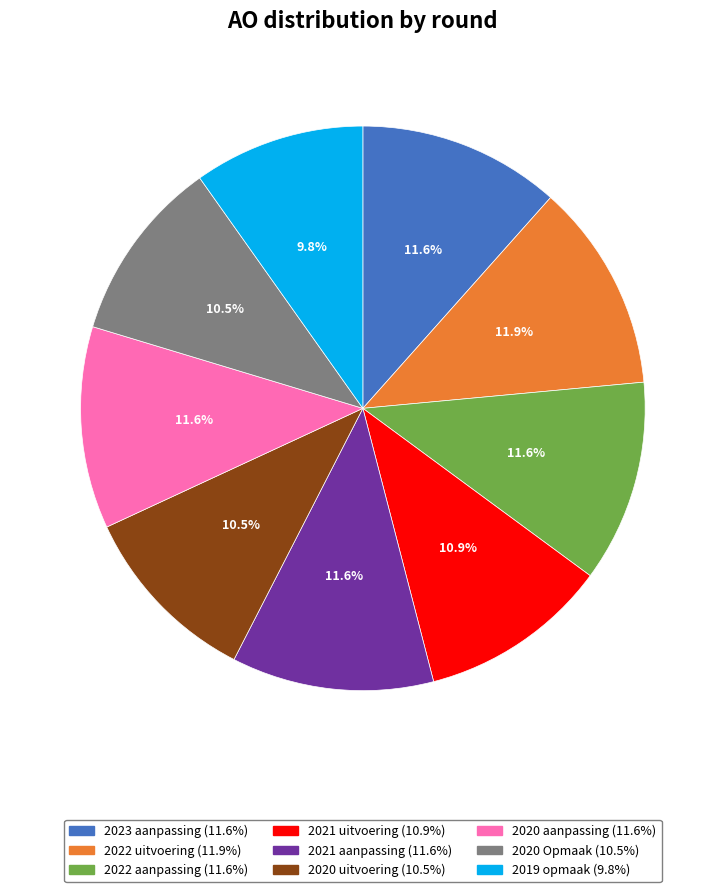

Which slice is the smallest?

2019 opmaak